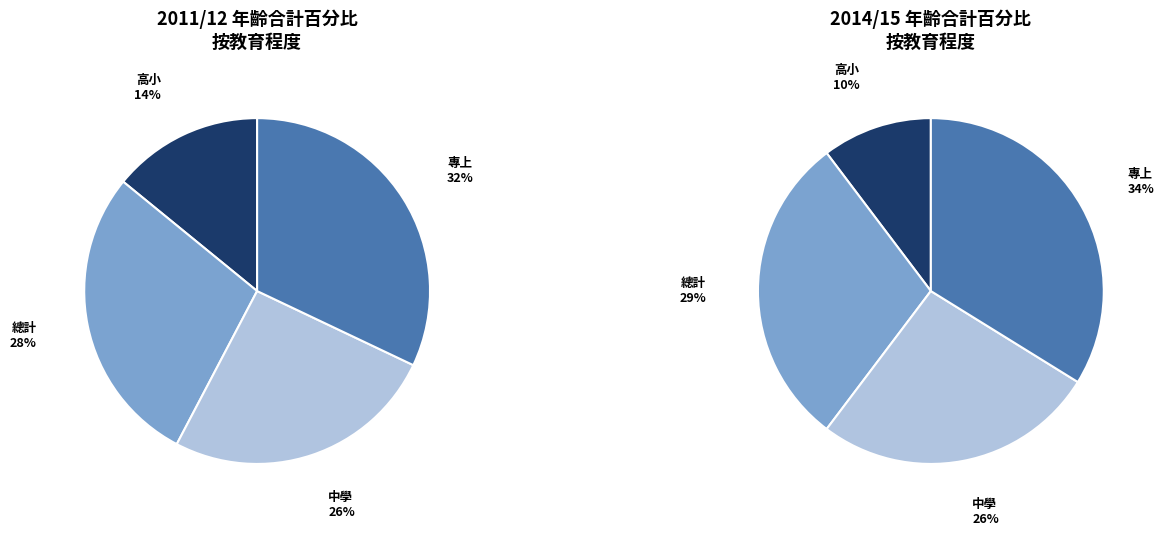

To the nearest percent, what is the difference between the 專上 and 高小 slice percentages?

18%